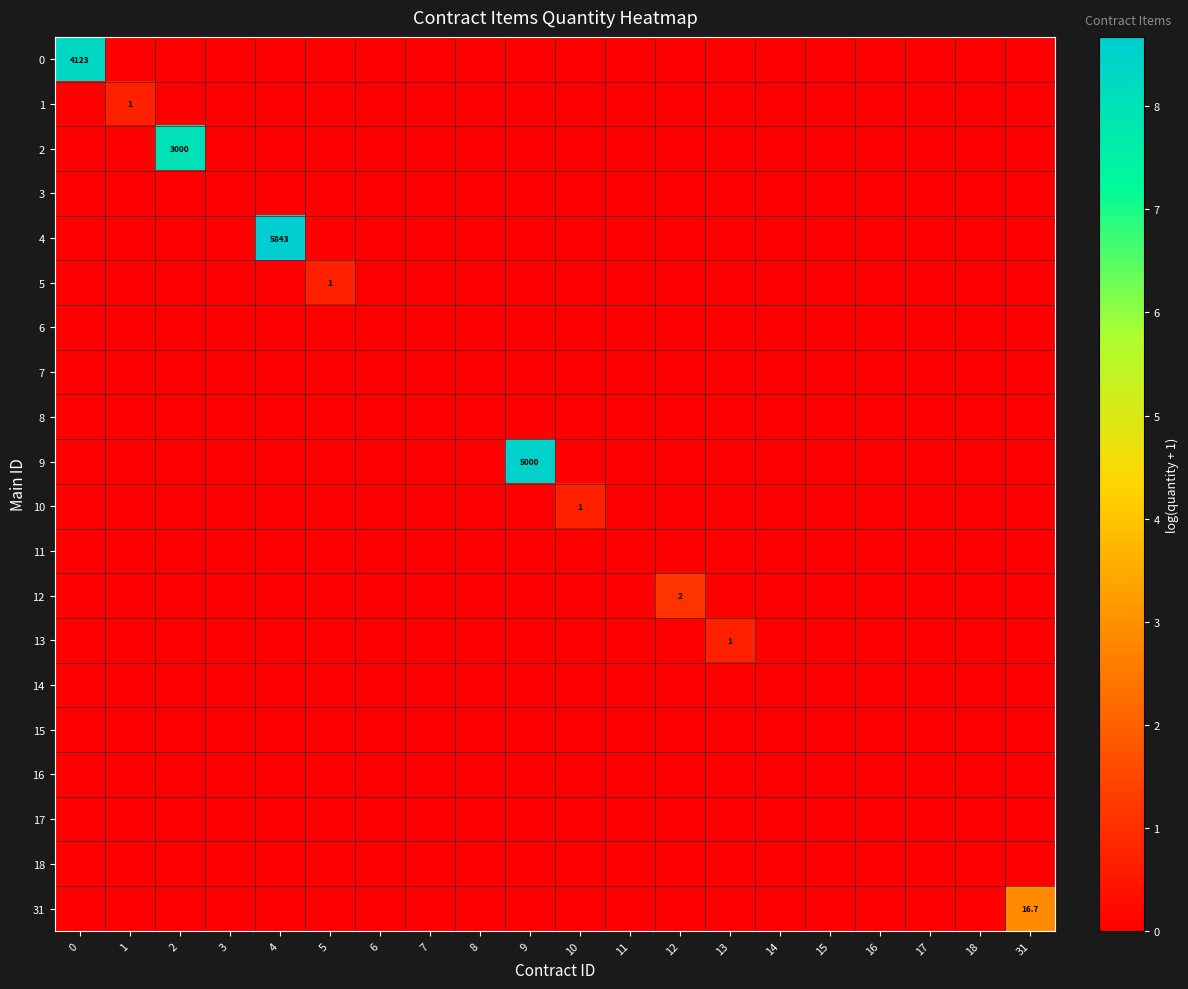

The value of 31 at 1 is -1.3. True or false?

False